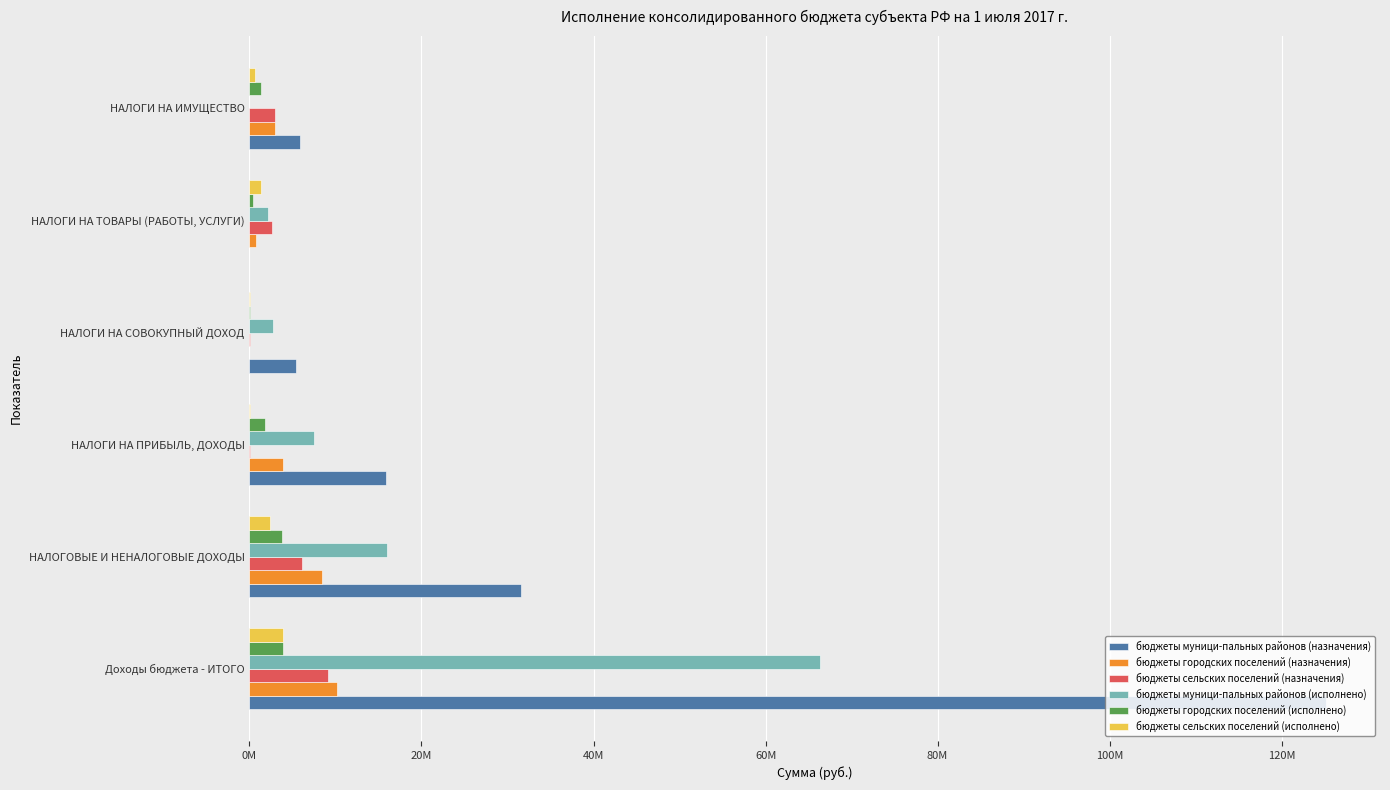

What are all the series names shown in the legend?

бюджеты муници-пальных районов (назначения), бюджеты городских поселений (назначения), бюджеты сельских поселений (назначения), бюджеты муници-пальных районов (исполнено), бюджеты городских поселений (исполнено), бюджеты сельских поселений (исполнено)